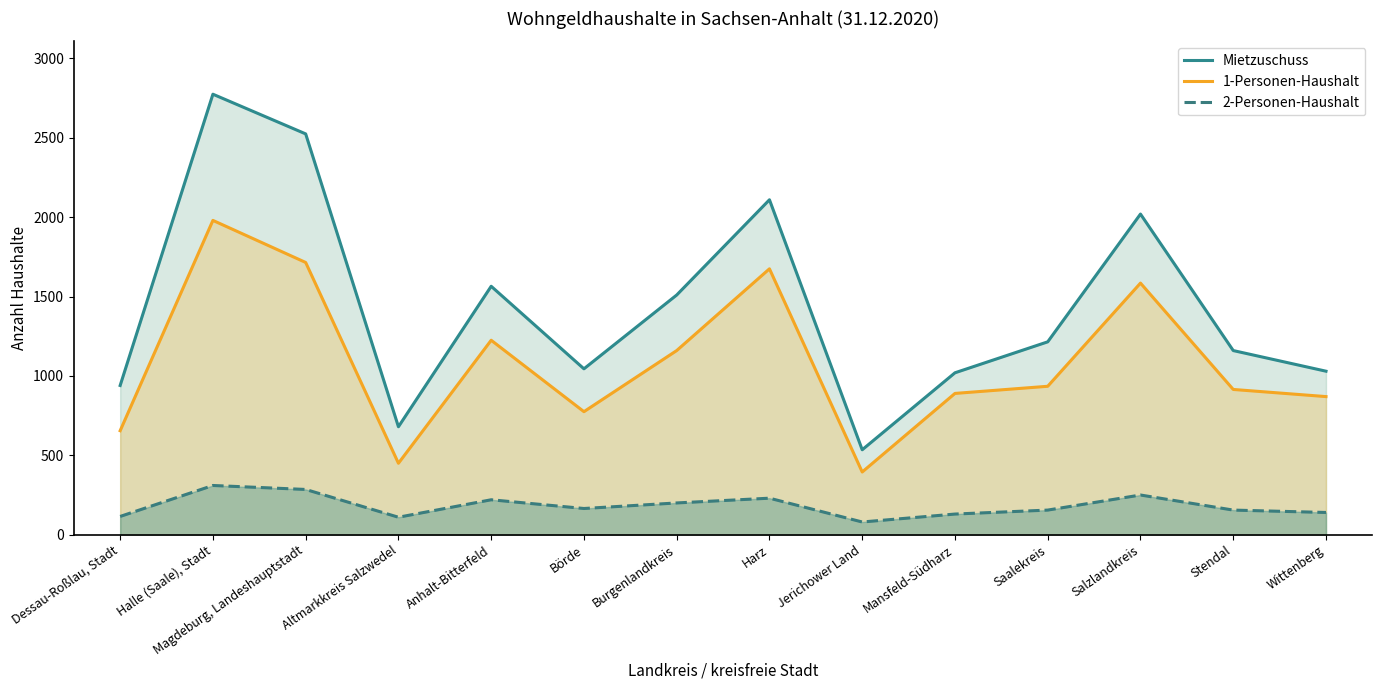

At which category does Mietzuschuss reach its first local peak?

Halle (Saale), Stadt